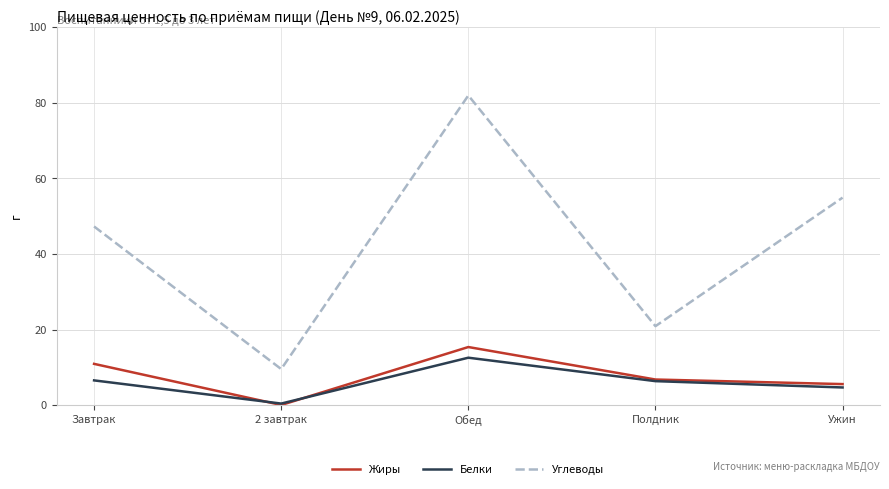

What is the lowest value of the Белки series?

0.5